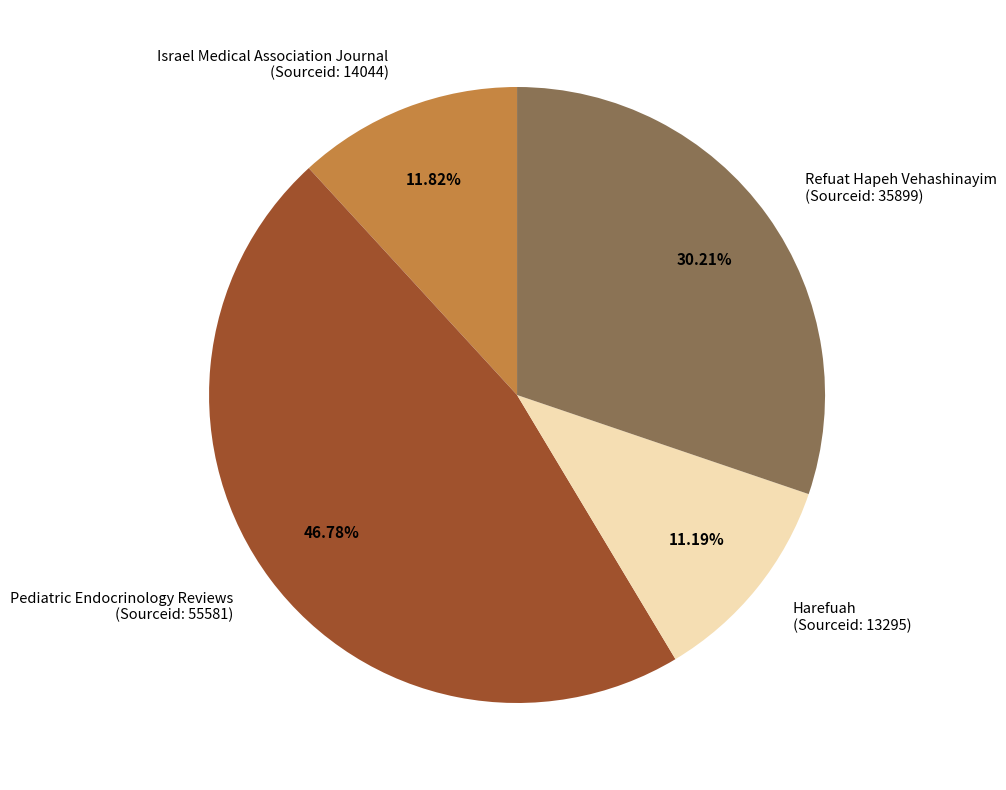

Which slice is the largest?

Pediatric Endocrinology Reviews (Sourceid: 55581)